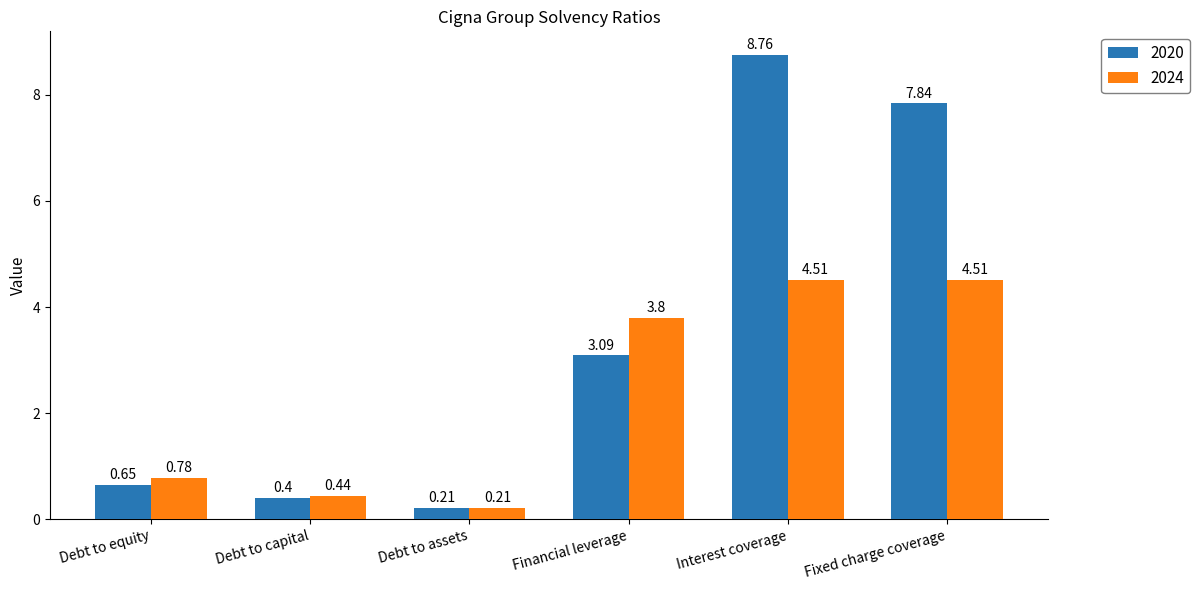

List the labels in order of 2020 value, largest first.

Interest coverage, Fixed charge coverage, Financial leverage, Debt to equity, Debt to capital, Debt to assets